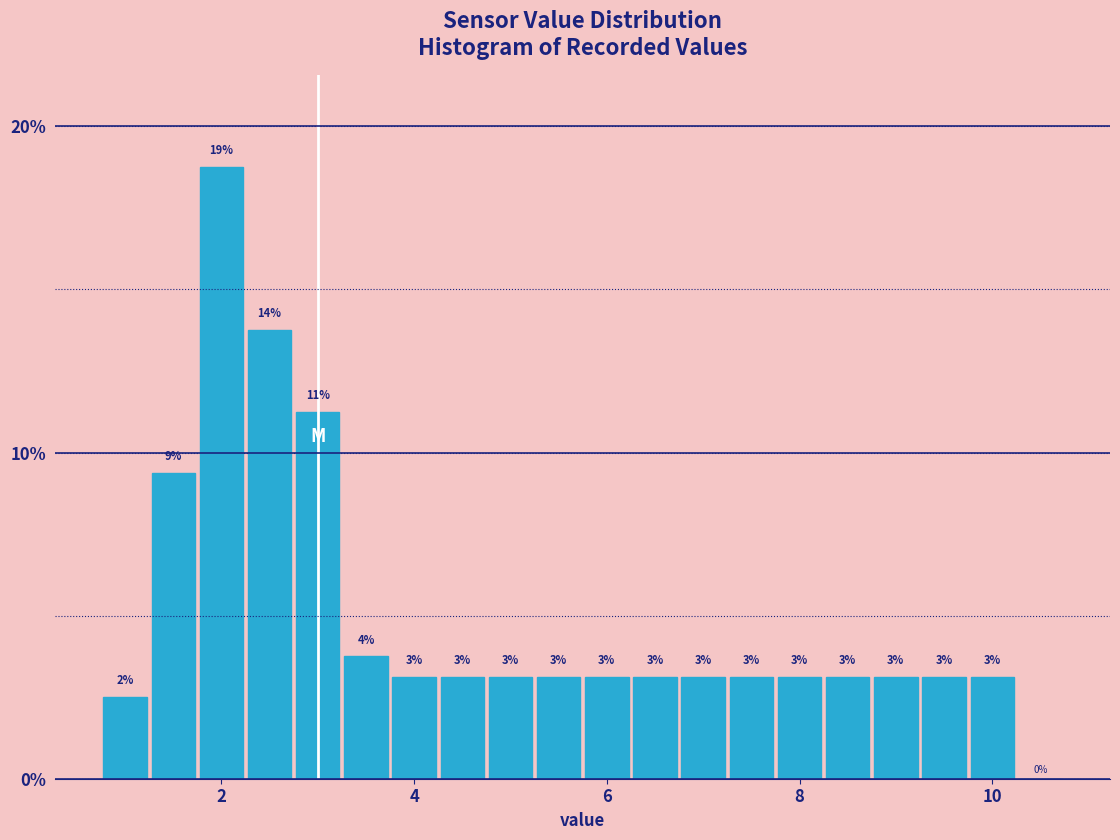

Read against the x-axis, roughly where is the centre of the tallest bar?

2.0